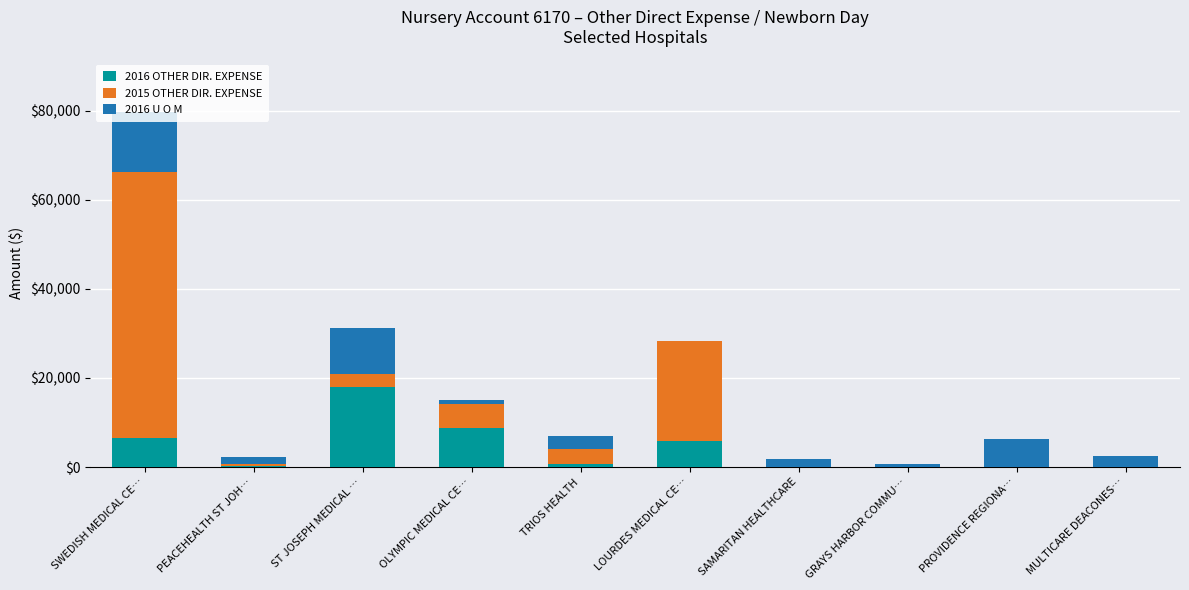

At which category is the sum across all series the highest?

SWEDISH MEDICAL CE…